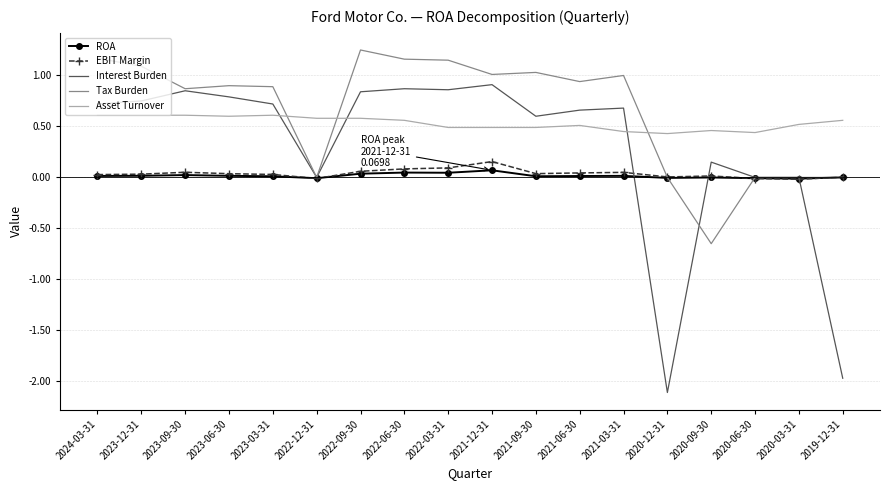

At which category does the chart reach its minimum across all series?

2020-12-31